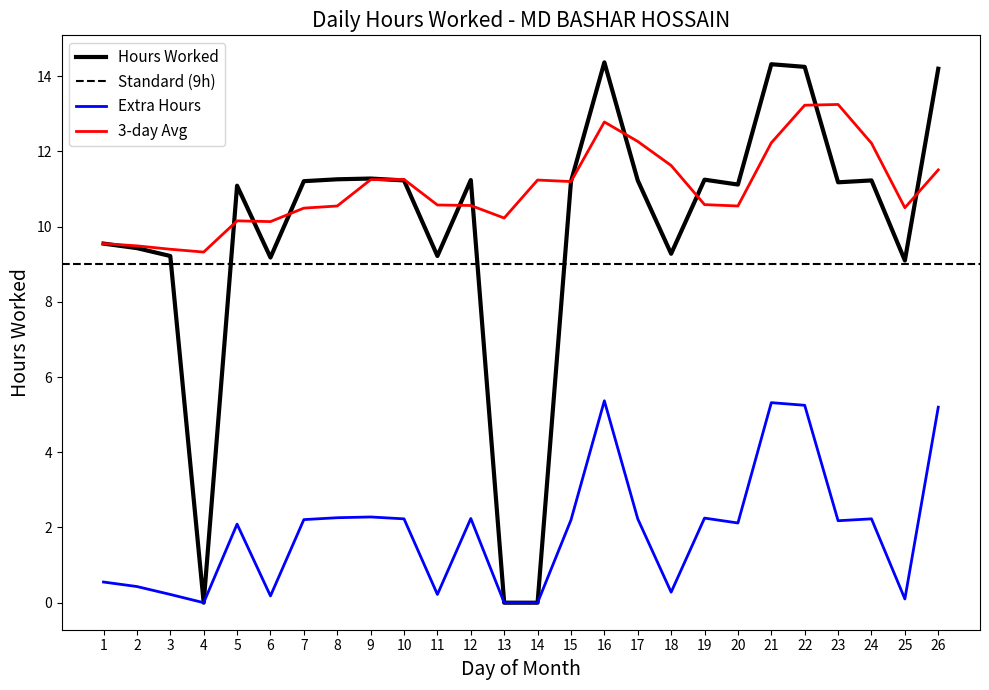

What is the maximum value shown in the chart?

14.4